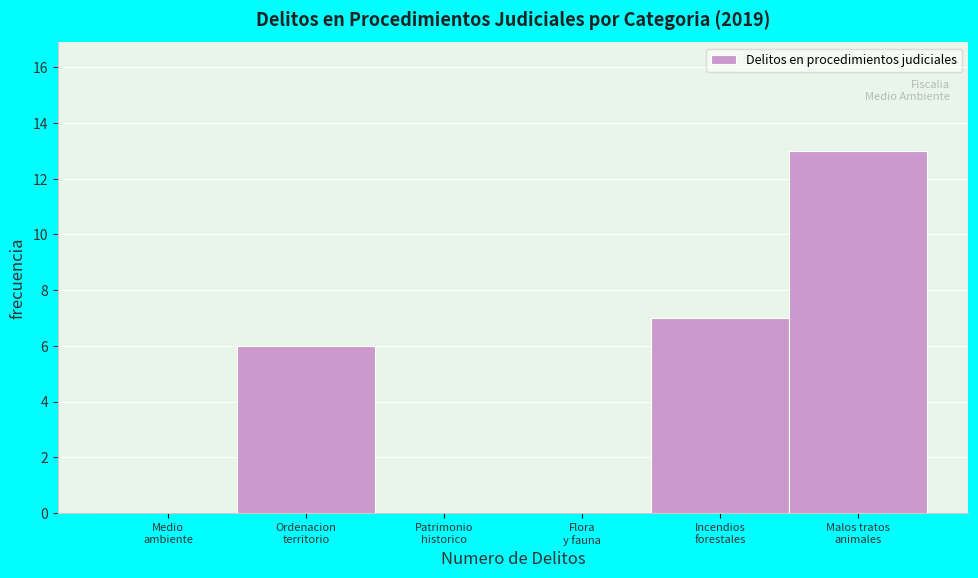

What is the maximum value shown in the chart?

13